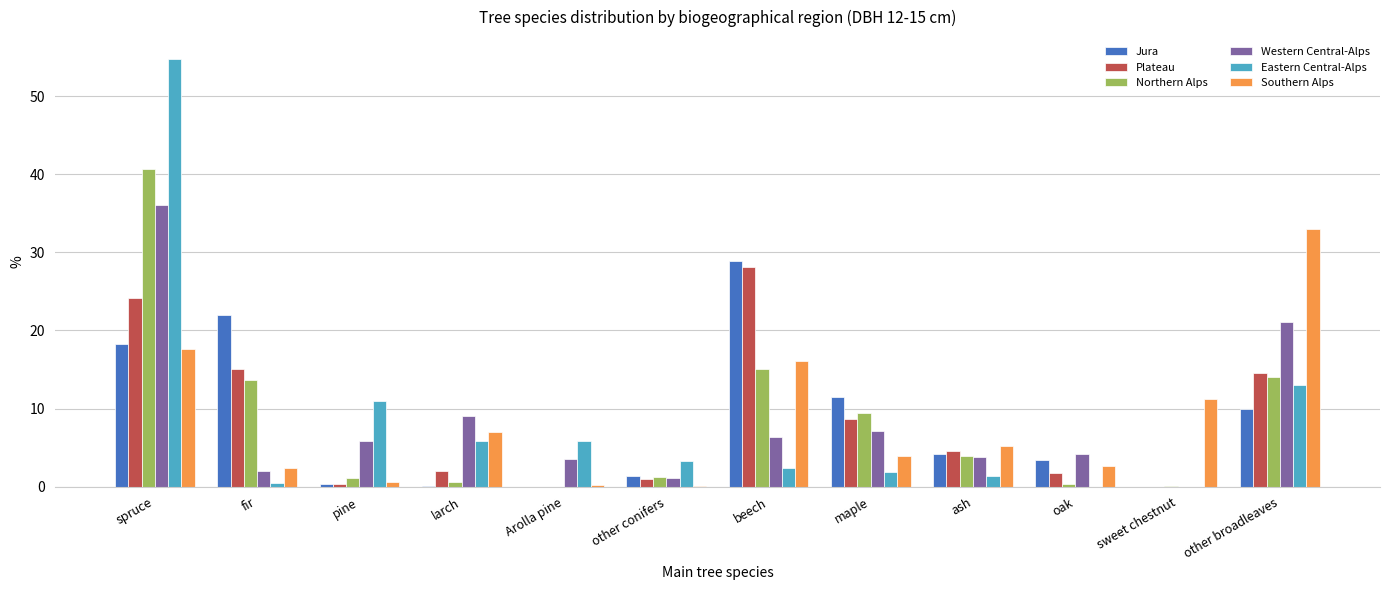

What is the sum of all Western Central-Alps values?

100.0